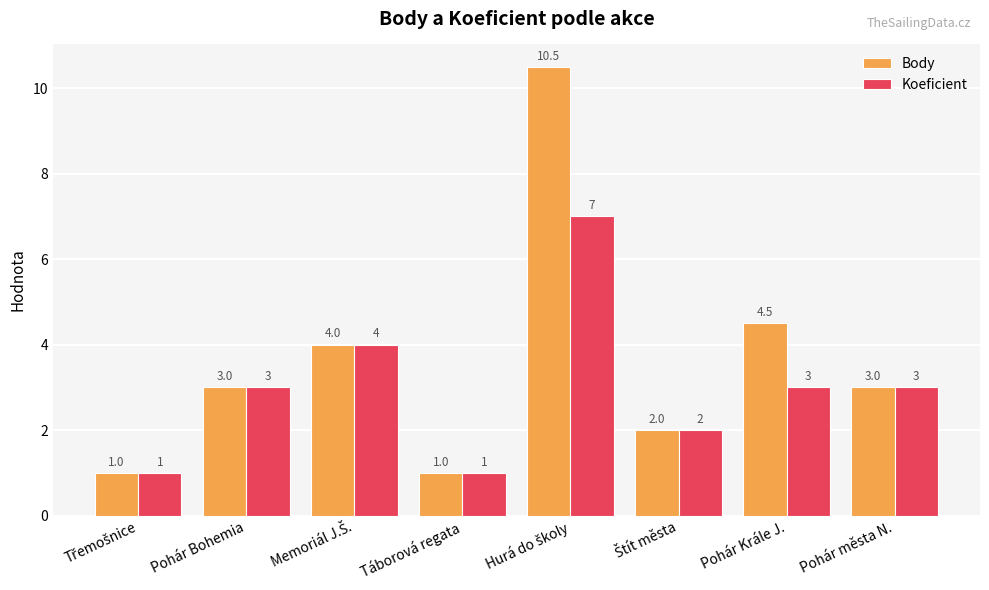

What is the lowest value of the Body series?

1.0